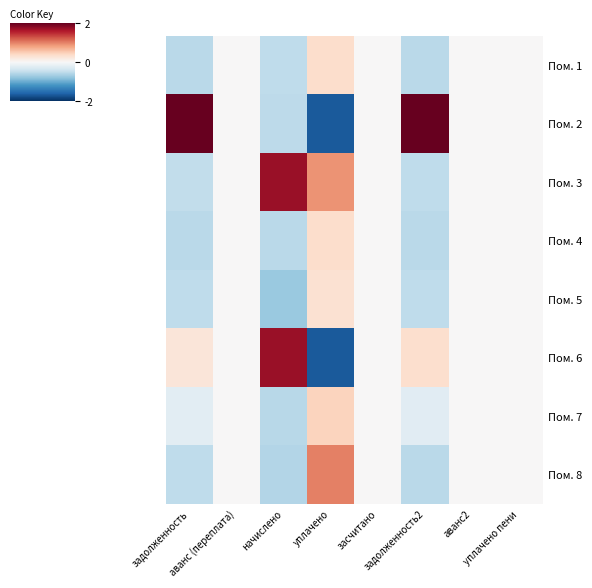

Which label corresponds to the smallest value in the chart?

уплачено